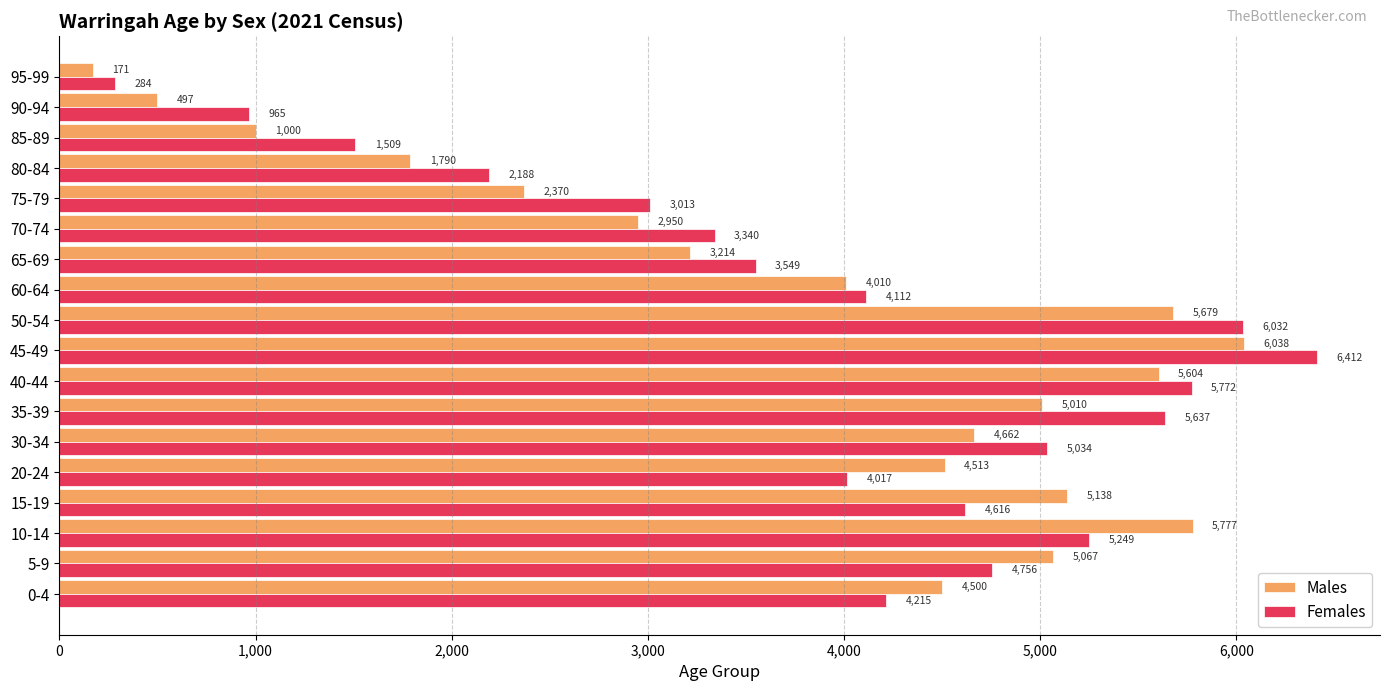

At which label is Males closest to 3104?

65-69